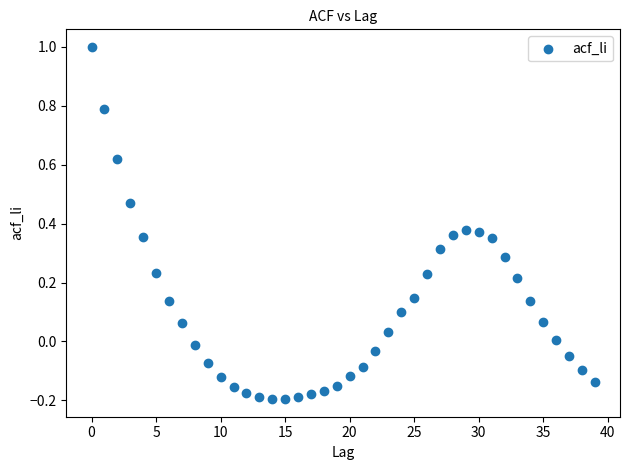

What is the range of Y values (max minus min)?

1.2